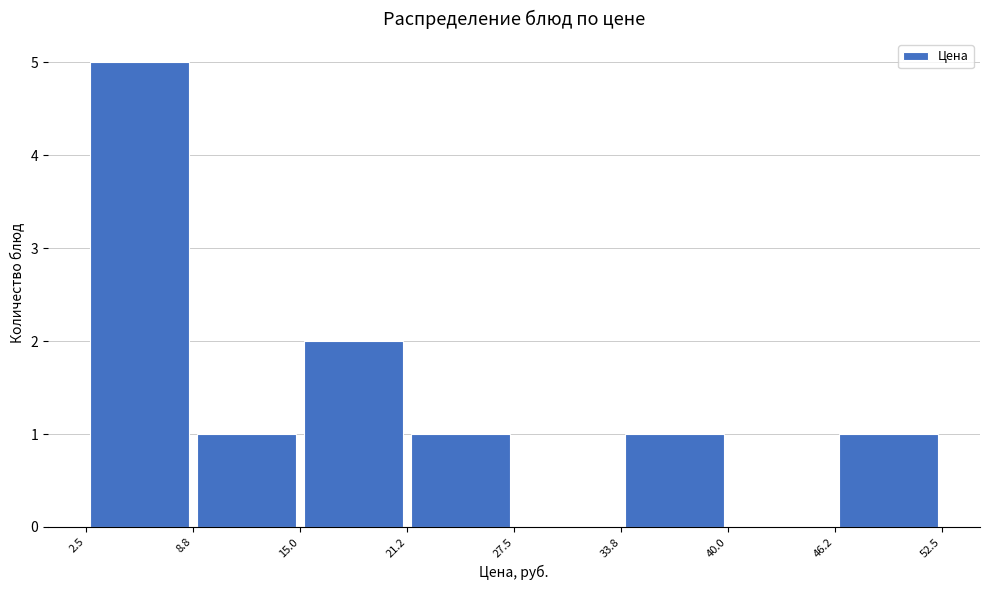

What is the height of the bar covering 15.0 to 21.2 on the x-axis? The values are not printed on the chart, so give them approximately, as read against the axis.

2